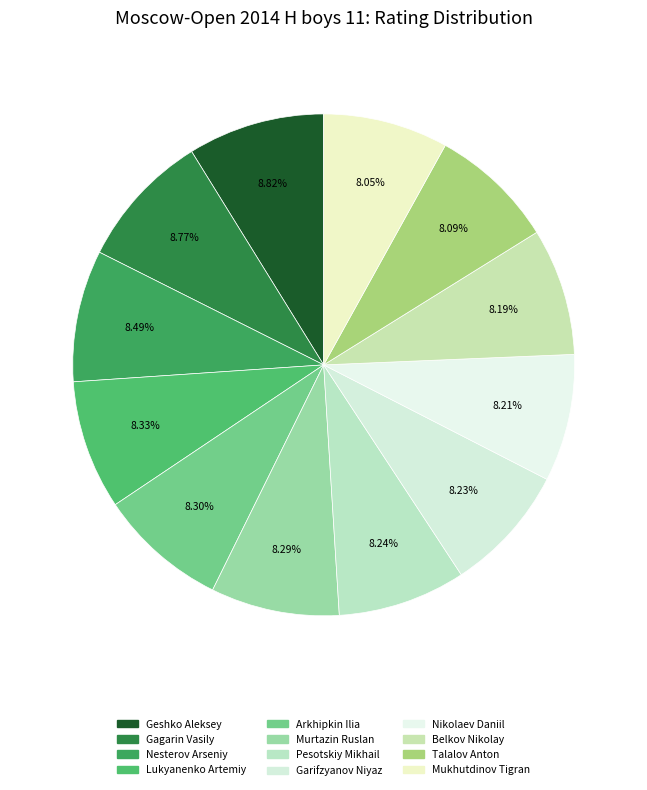

Rank the categories by value from lowest to highest.

Mukhutdinov Tigran, Talalov Anton, Belkov Nikolay, Nikolaev Daniil, Garifzyanov Niyaz, Pesotskiy Mikhail, Murtazin Ruslan, Arkhipkin Ilia, Lukyanenko Artemiy, Nesterov Arseniy, Gagarin Vasily, Geshko Aleksey